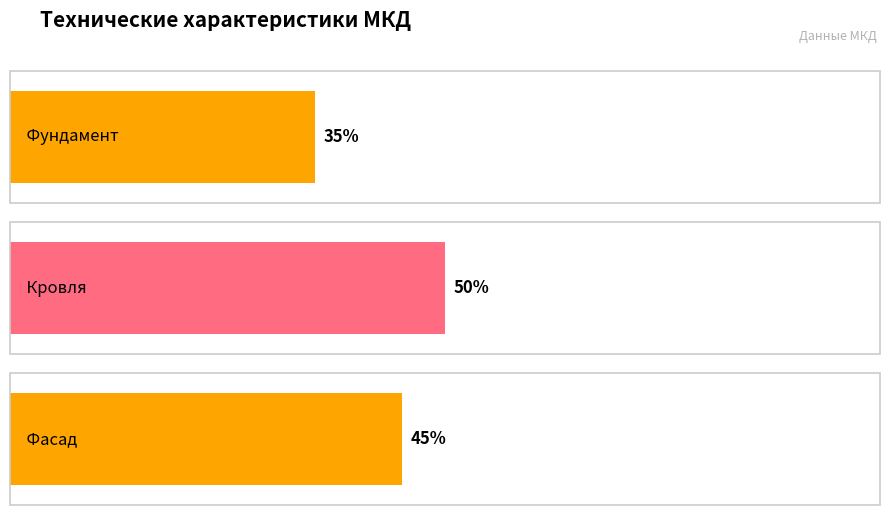

Is it true that the value at Фундамент is 35?

True